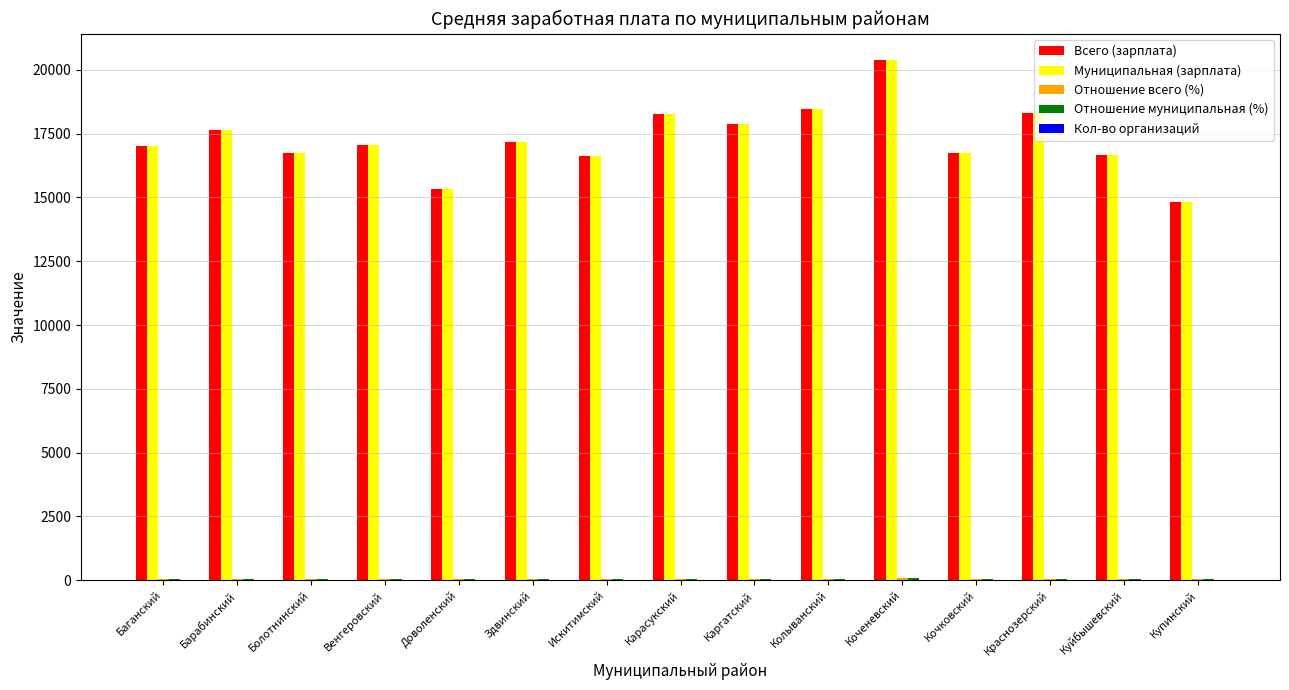

At which category is the sum across all series the highest?

Коченевский